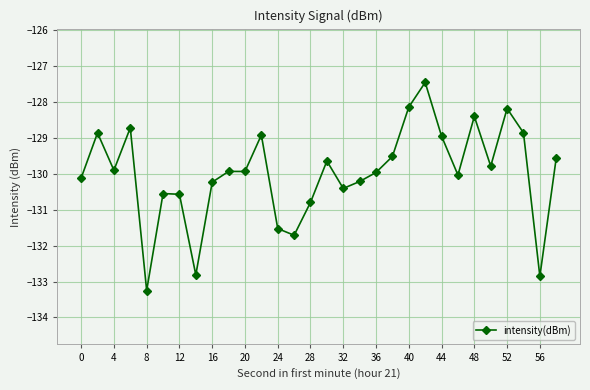

What is the minimum value shown in the chart?

-133.3